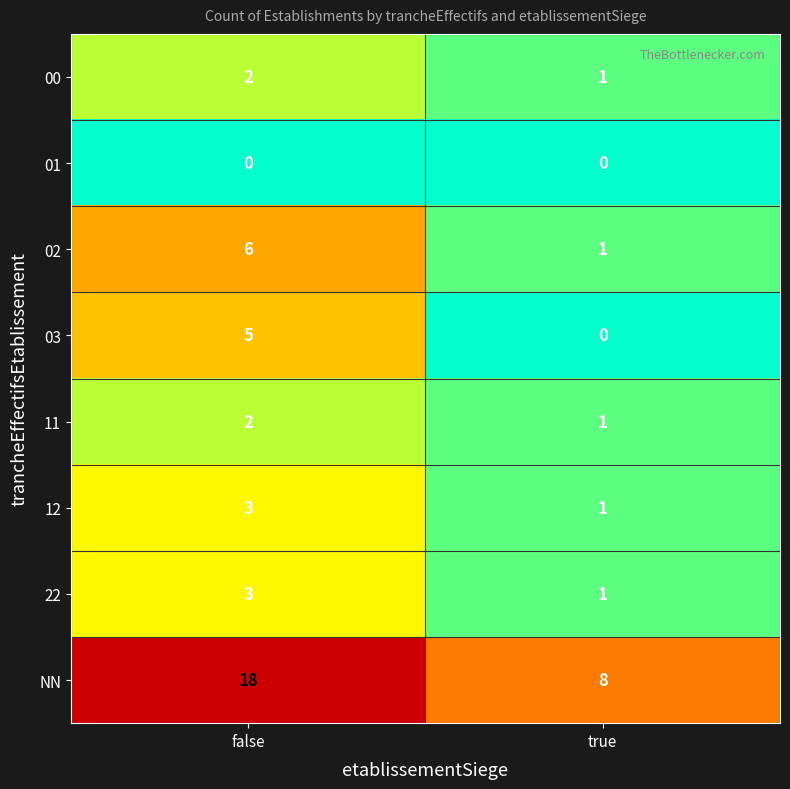

What is the maximum value shown in the chart?

18